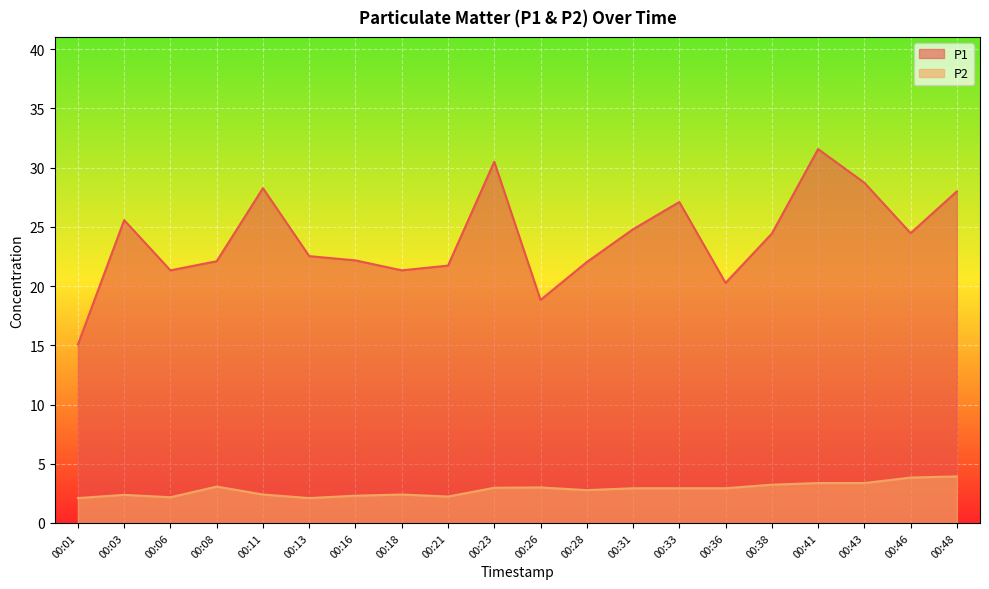

At which label is P2 closest to 3?

00:26